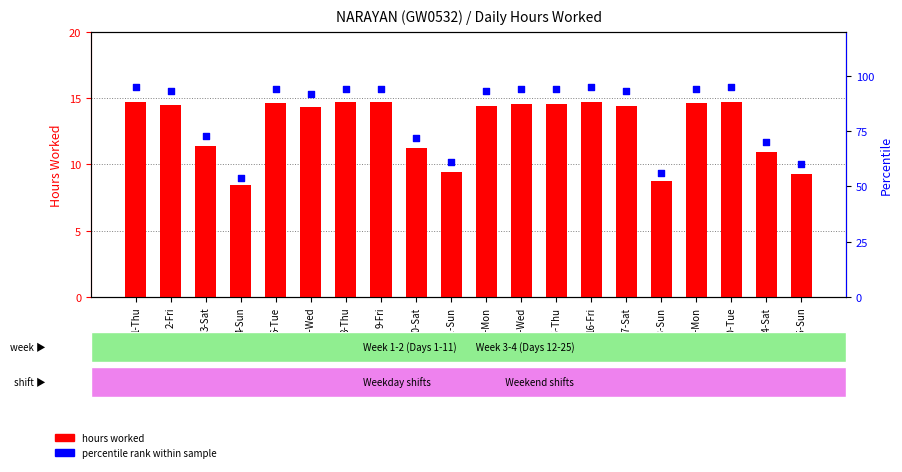

Which series contains the highest Y value?

percentile rank within sample